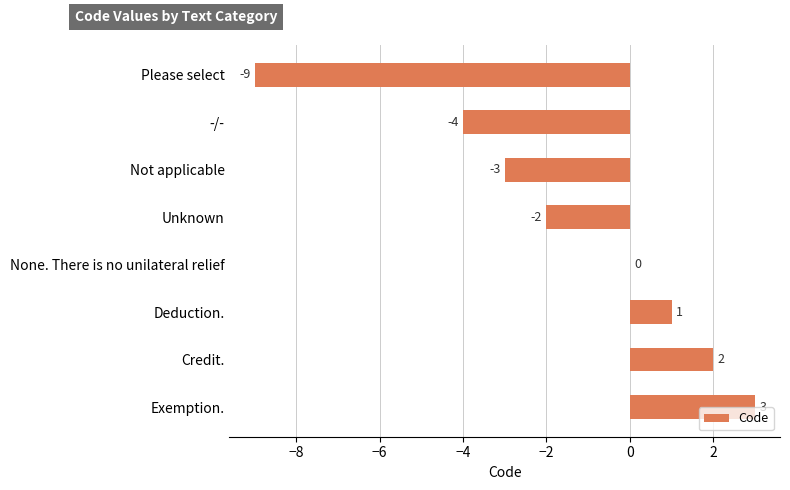

Reading bottom to top, what are all the values shown in this chart?

Exemption.=3	Credit.=2	Deduction.=1	None. There is no unilateral relief=0	Unknown=-2	Not applicable=-3	-/-=-4	Please select=-9